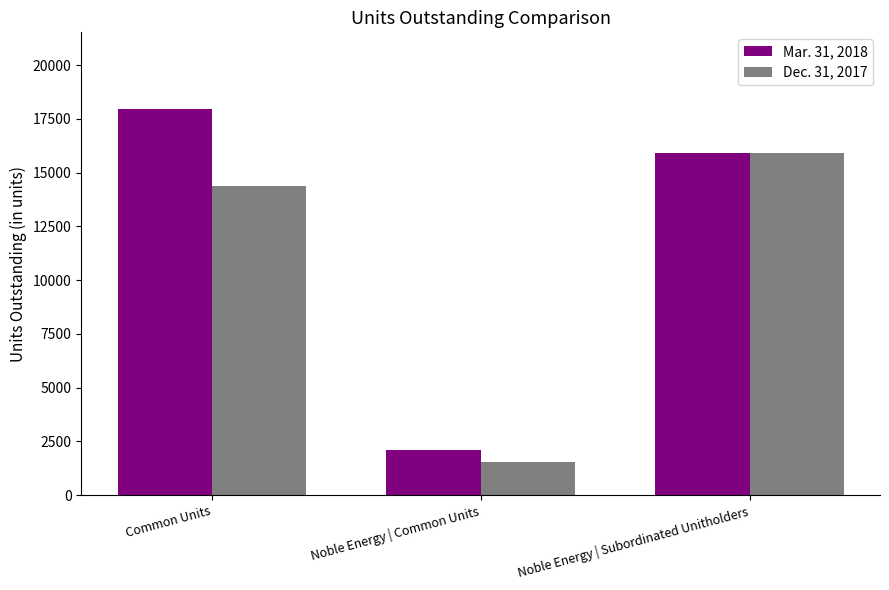

Rank the categories by Mar. 31, 2018 value from highest to lowest.

Common Units, Noble Energy | Subordinated Unitholders, Noble Energy | Common Units